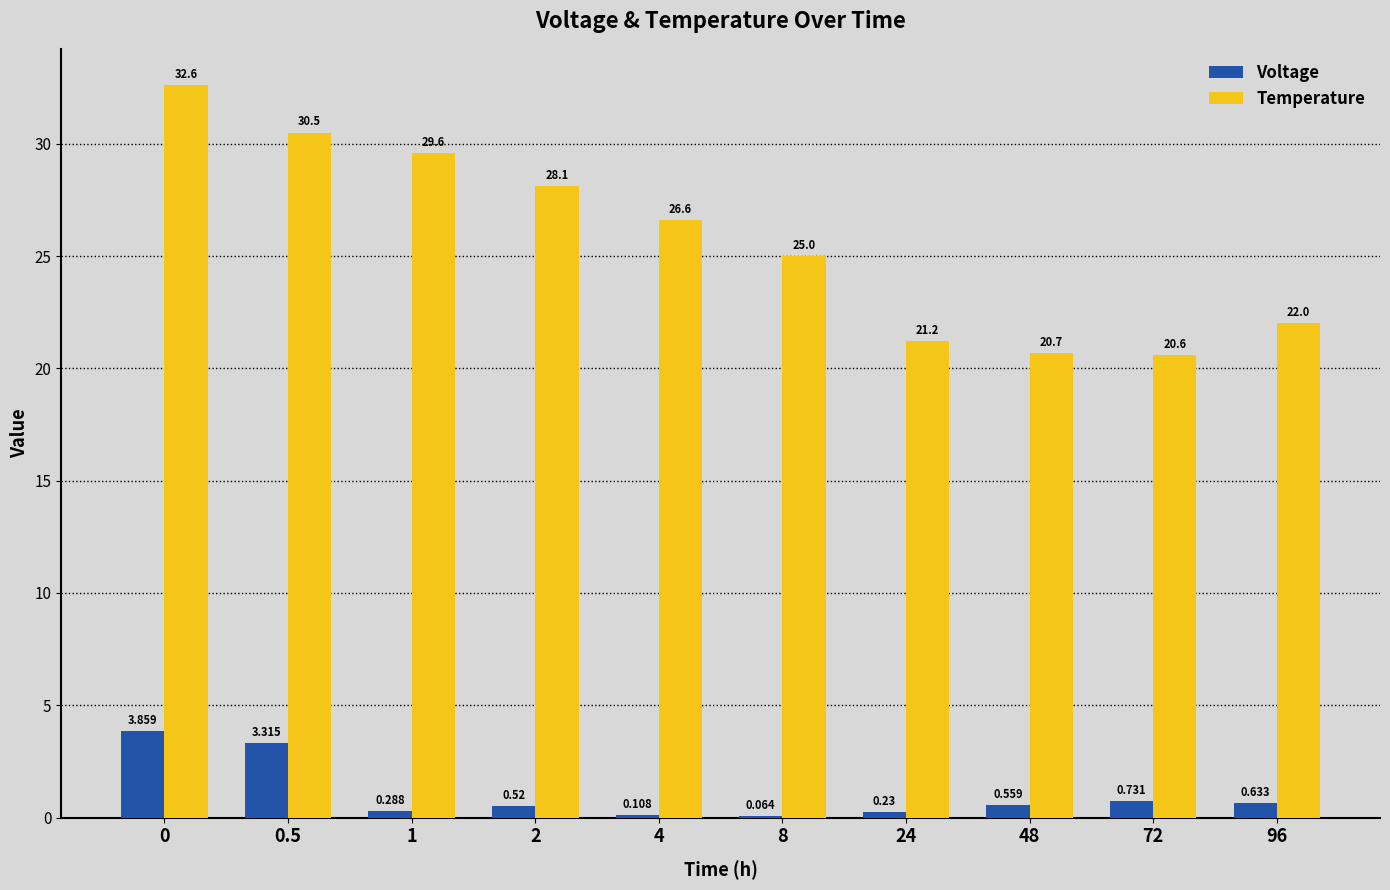

What is the spread (max minus min) of values at 96?

21.4